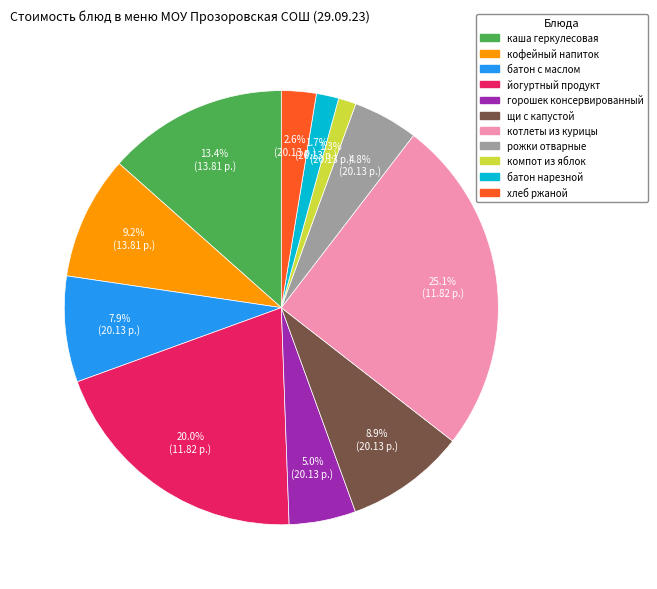

Is there a majority slice in this chart?

No